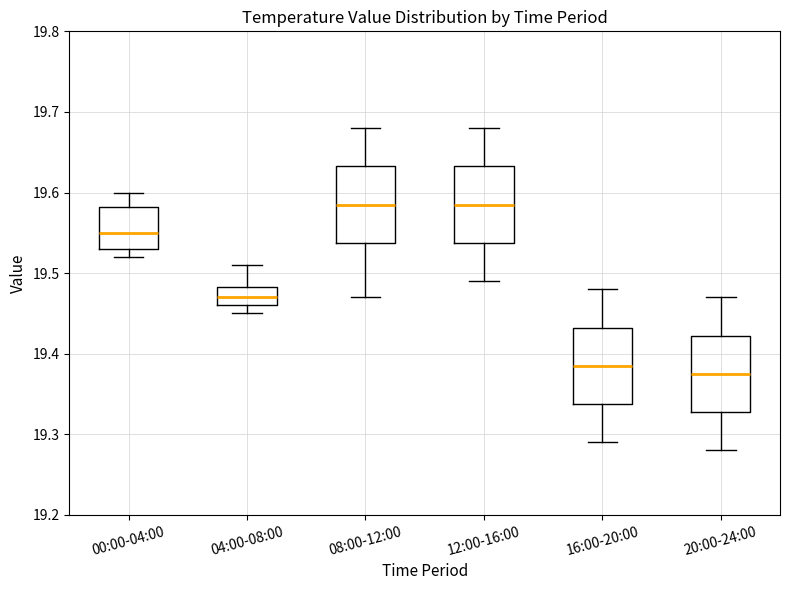

Reading left to right, read every box against the y-axis: the position of its median line, the range the box covers, and the ends of its whiskers. The values are not printed on the chart, so give them approximately, as read against the axis.

00:00-04:00: median 19.55, box 19.53 to 19.58, whiskers 19.52 to 19.60
04:00-08:00: median 19.47, box 19.46 to 19.48, whiskers 19.45 to 19.51
08:00-12:00: median 19.59, box 19.54 to 19.63, whiskers 19.47 to 19.68
12:00-16:00: median 19.59, box 19.54 to 19.63, whiskers 19.49 to 19.68
16:00-20:00: median 19.39, box 19.34 to 19.43, whiskers 19.29 to 19.48
20:00-24:00: median 19.38, box 19.33 to 19.42, whiskers 19.28 to 19.47